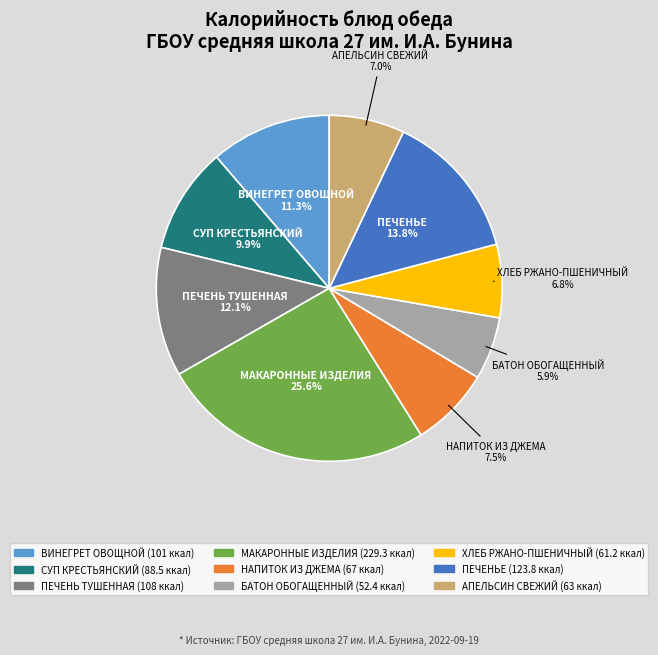

Which has a higher value, АПЕЛЬСИН СВЕЖИЙ or ПЕЧЕНЬЕ?

ПЕЧЕНЬЕ